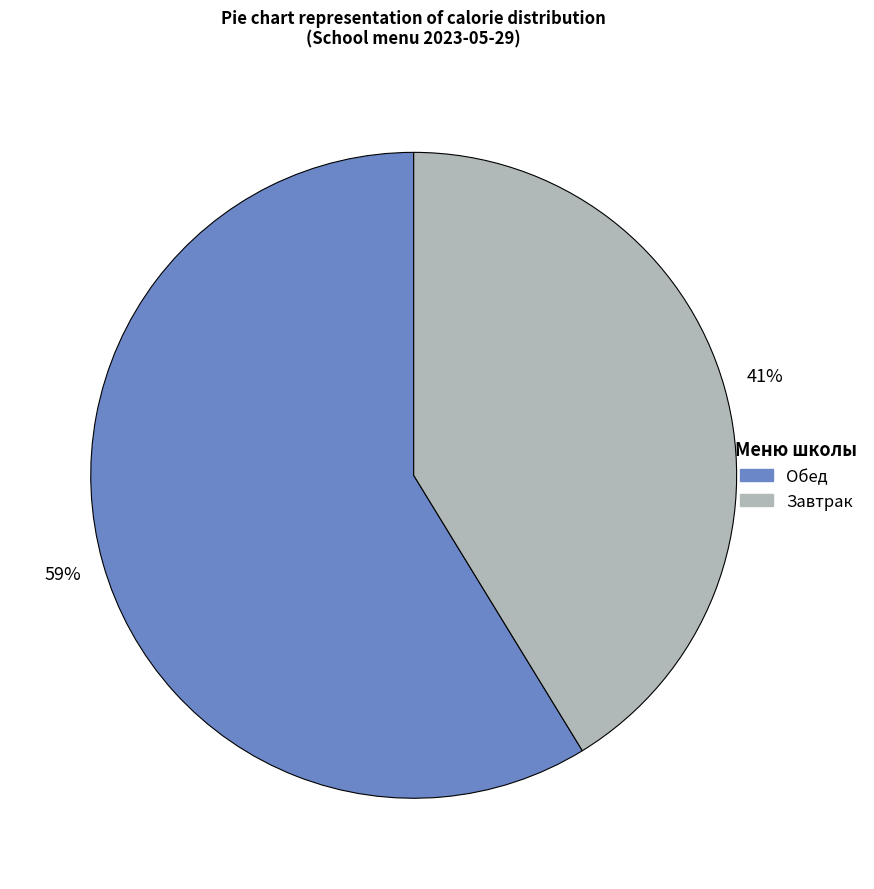

Does any single category account for the majority?

Yes